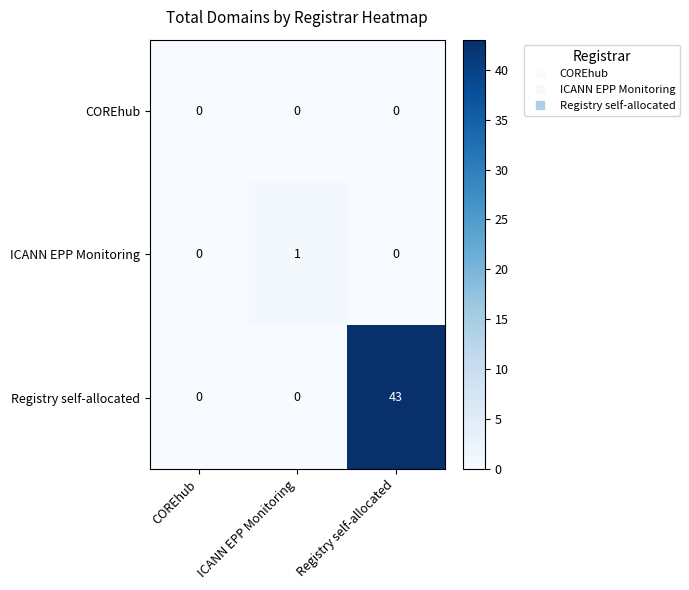

Rank the series by their maximum value, from highest to lowest.

Registry self-allocated, ICANN EPP Monitoring, COREhub